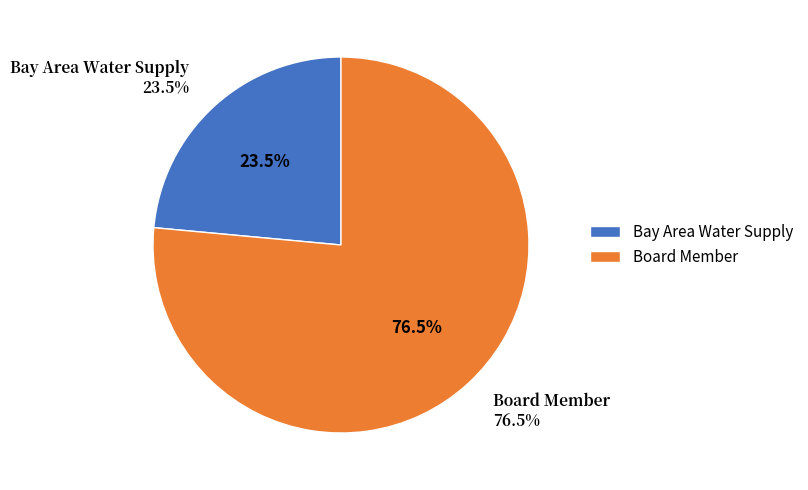

Is there any slice that represents more than half of the pie?

Yes